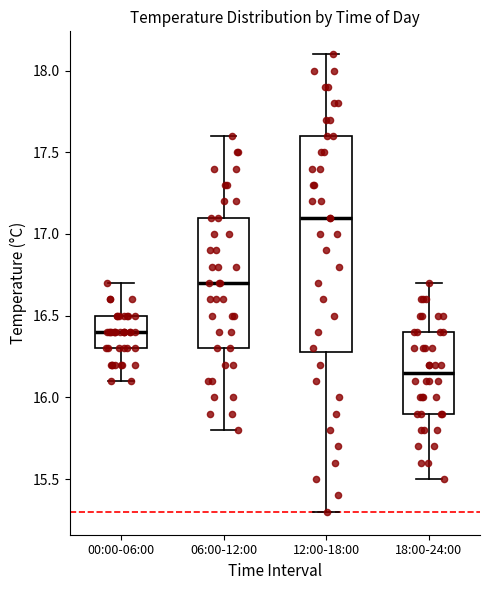

Which box is the tallest, from its lower edge to its upper edge?

12:00-18:00